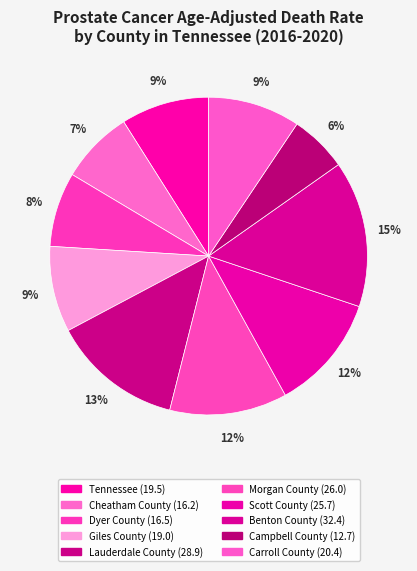

Between Carroll County and Morgan County, which is larger?

Morgan County